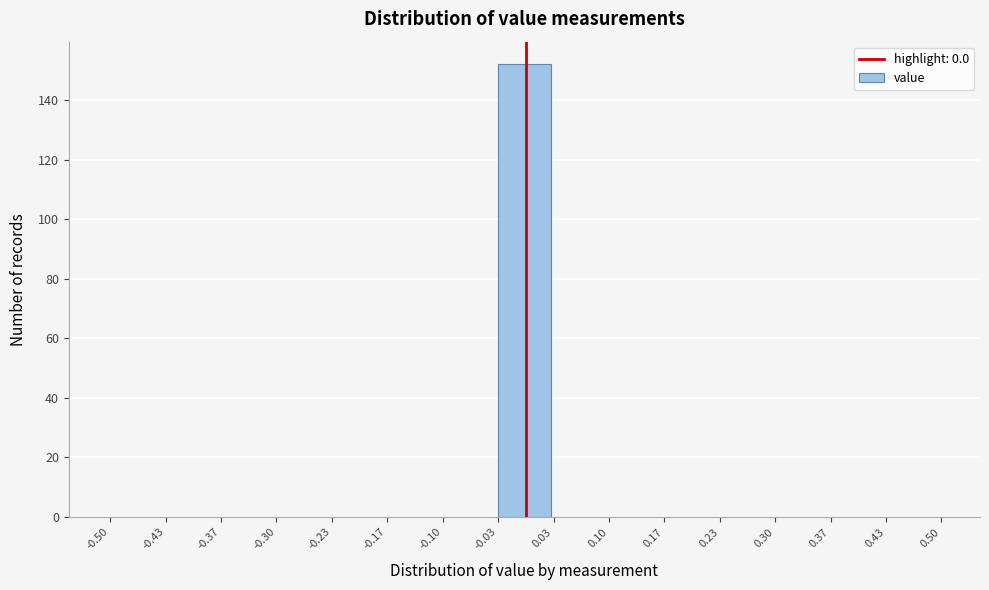

Over which range of the x-axis is the bar tallest?

-0.03 to 0.03